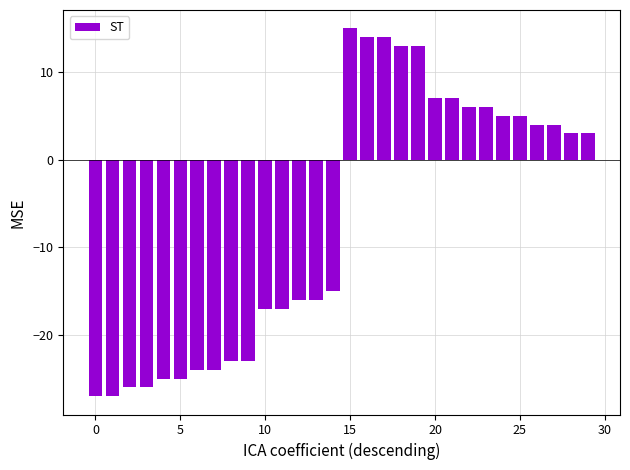

How many positive values are there?

15